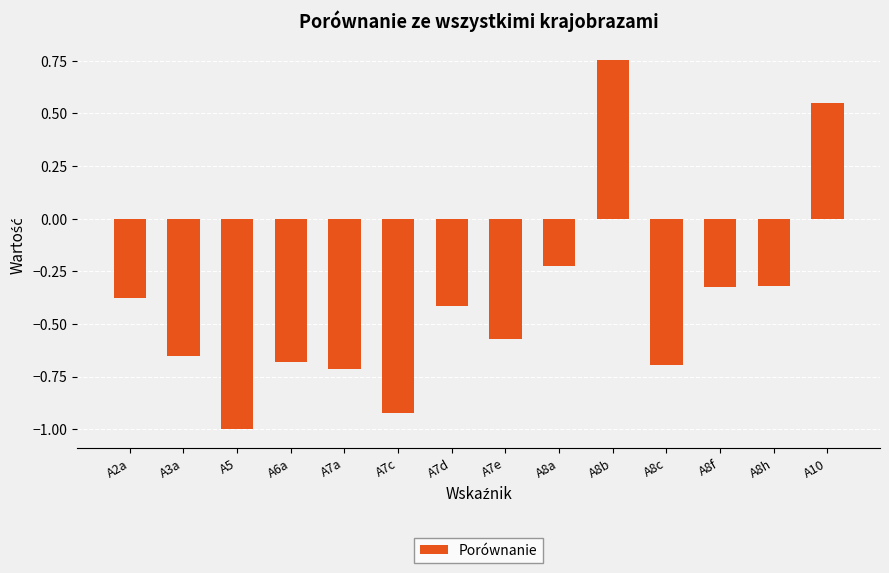

What is the label of the 3rd bar from the left?

A5